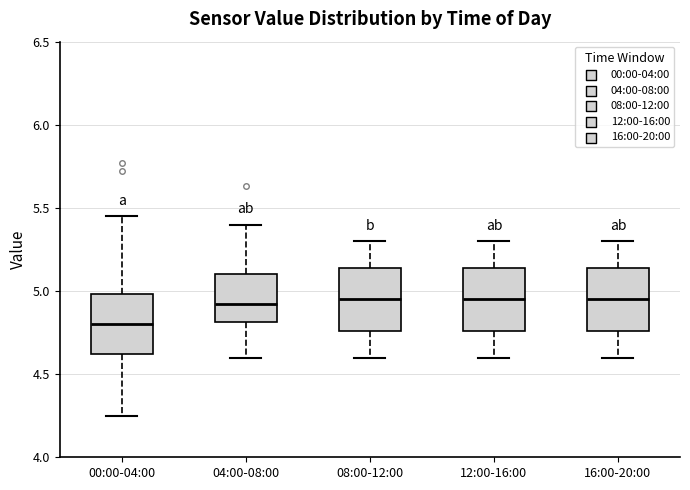

Reading left to right, transcribe this box plot: for each box, give where its median line is, the range the box spans, and where its two whiskers end, as read against the y-axis. The values are not printed on the chart, so give them approximately, as read against the axis.

00:00-04:00: median 4.80, box 4.60 to 5.00, whiskers 4.25 to 5.45
04:00-08:00: median 4.95, box 4.80 to 5.10, whiskers 4.60 to 5.40
08:00-12:00: median 4.95, box 4.75 to 5.15, whiskers 4.60 to 5.30
12:00-16:00: median 4.95, box 4.75 to 5.15, whiskers 4.60 to 5.30
16:00-20:00: median 4.95, box 4.75 to 5.15, whiskers 4.60 to 5.30